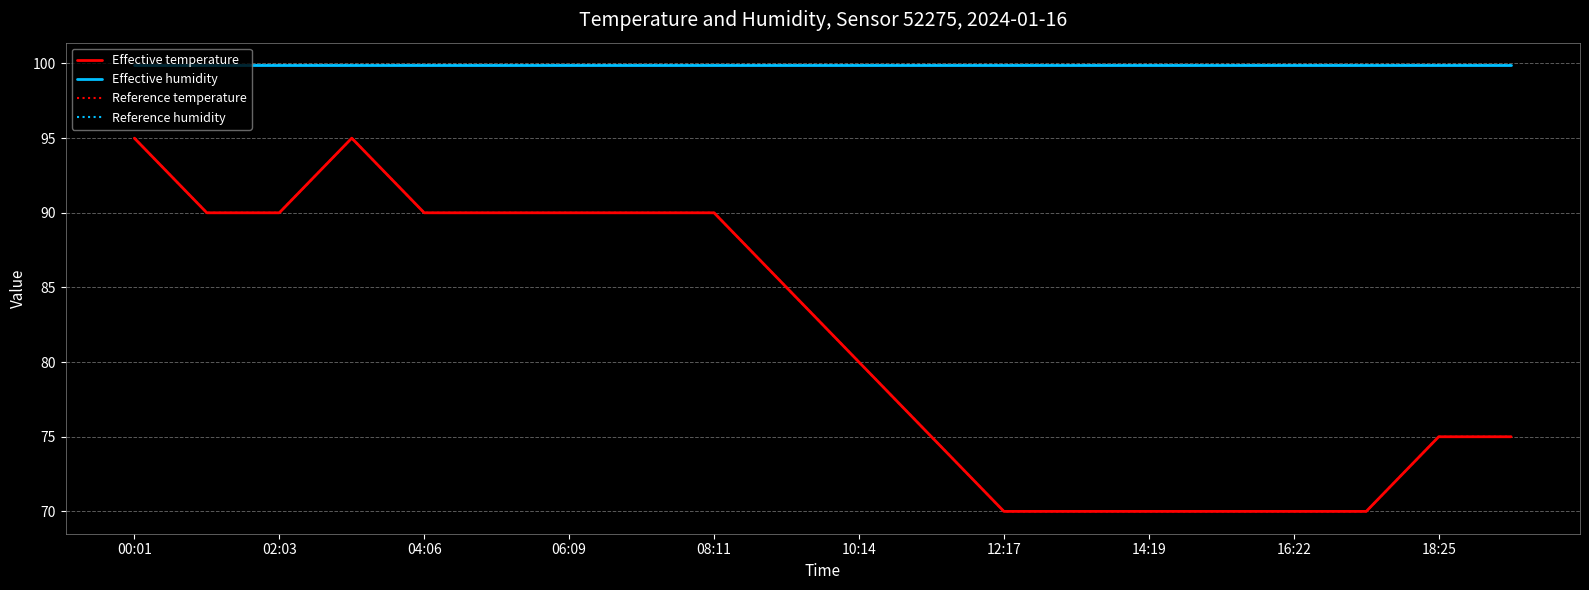

Is this an area chart (filled region under the line)?

No